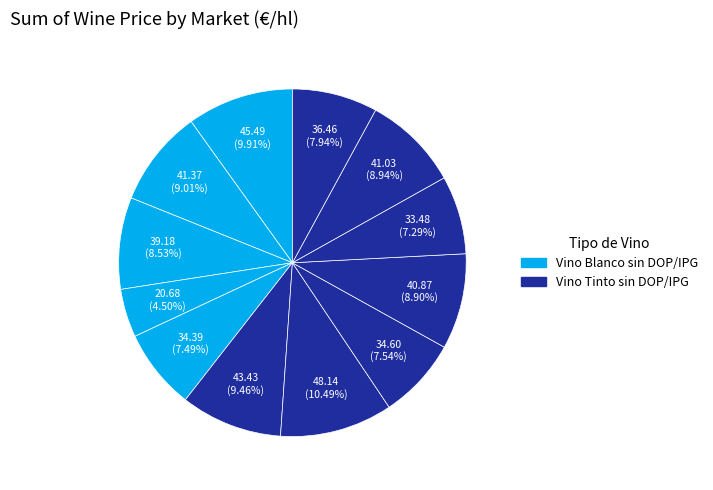

Rank the categories by value from highest to lowest.

Badajoz (Tinto), Albacete (Blanco), Albacete (Tinto), Badajoz (Blanco), Toledo (Tinto), Cuenca (Tinto), Ciudad Real (Blanco), Valencia (Tinto), Ciudad Real (Tinto), Toledo (Blanco), Murcia (Tinto), Cuenca (Blanco)